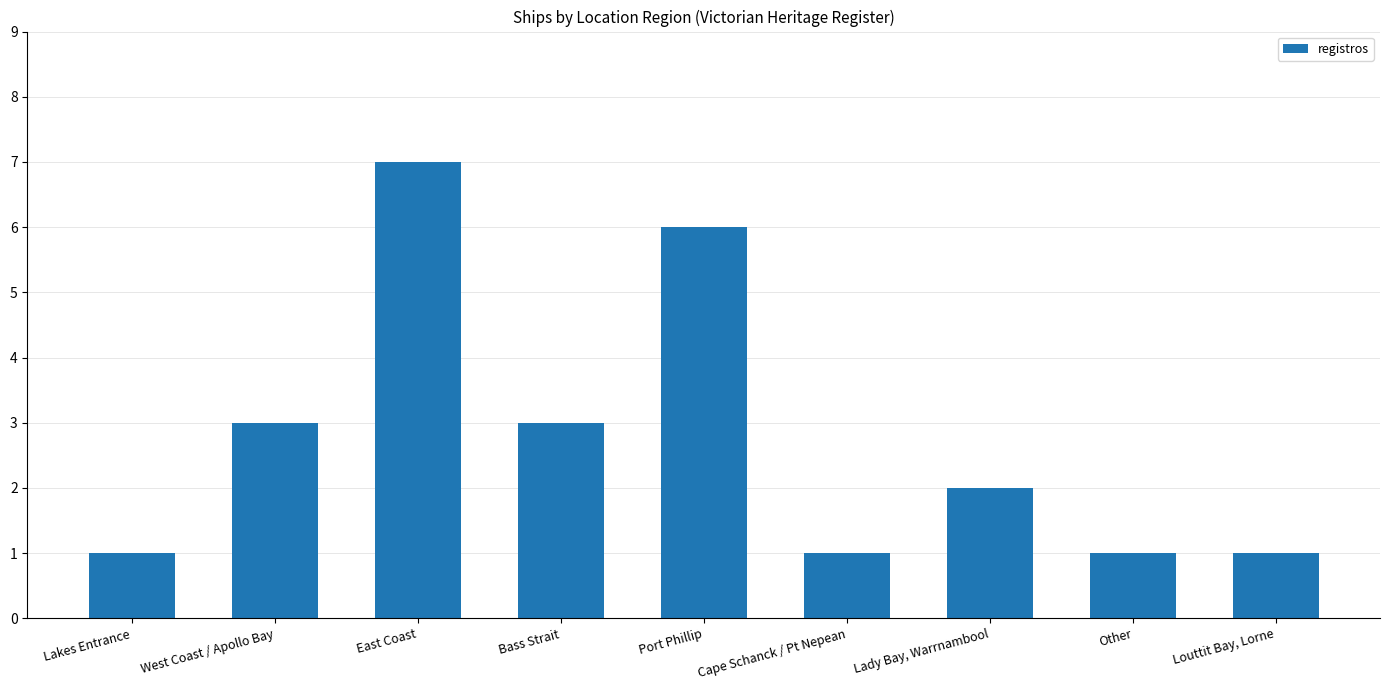

The chart shows a value of 1 at Cape Schanck / Pt Nepean. True or false?

True